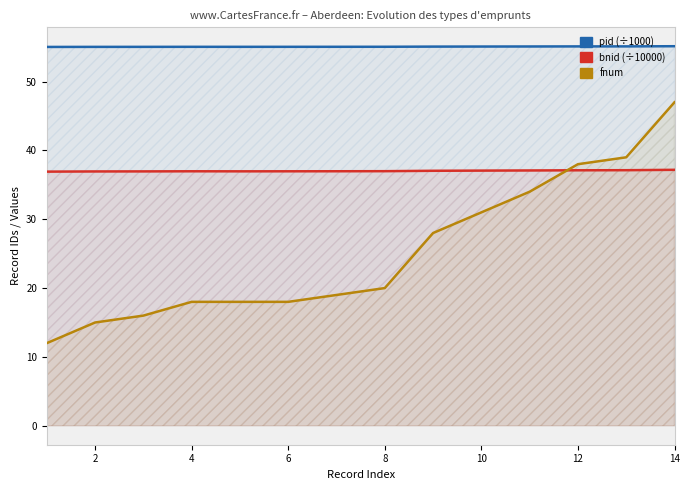

Reading left to right, extract all data points from this chart.

pid (÷1000): 55.0	55.0	55.0	55.1	55.1	55.1	55.1	55.1	55.1	55.1	55.1	55.1	55.1	55.1
bnid (÷10000): 36.9	36.9	37.0	37.0	37.0	37.0	37.0	37.0	37.0	37.1	37.1	37.1	37.1	37.2
fnum: 12.0	15.0	16.0	18.0	18.0	18.0	19.0	20.0	28.0	31.0	34.0	38.0	39.0	47.0